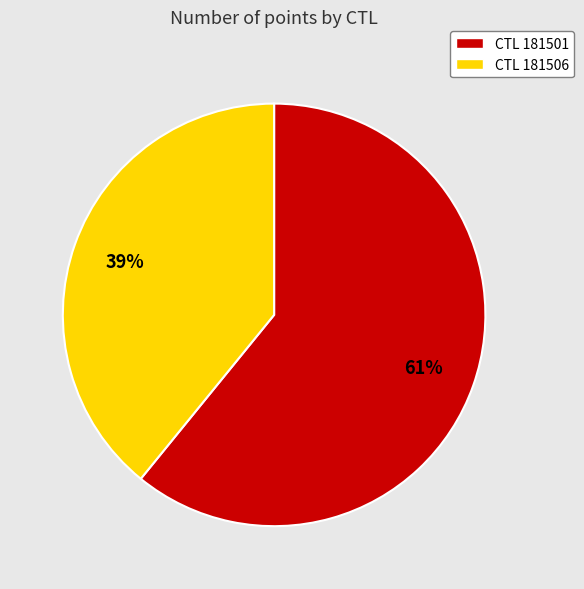

How many slices are in this pie chart?

2